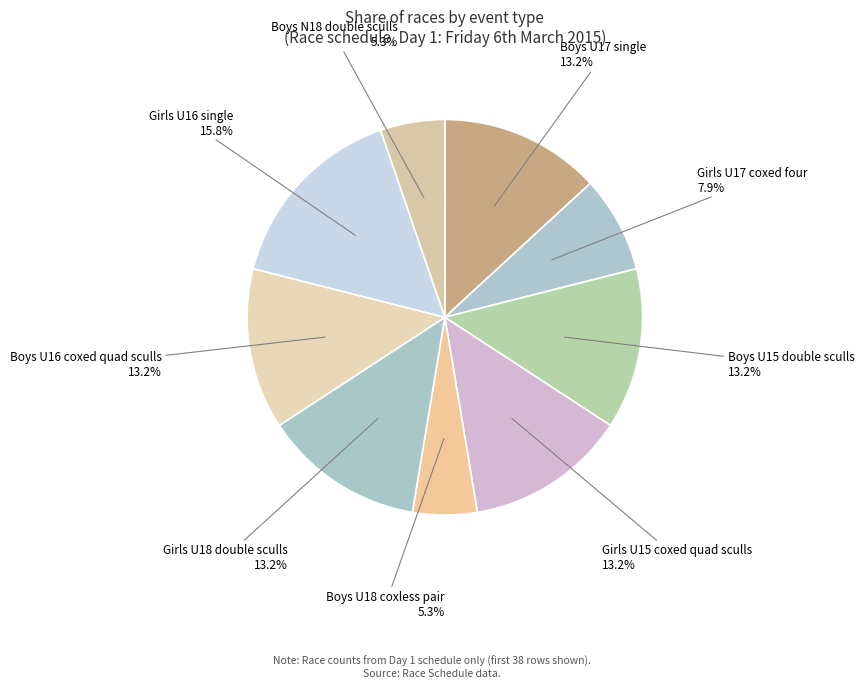

To the nearest percent, what percentage of the pie is Girls U17 coxed four?

8%